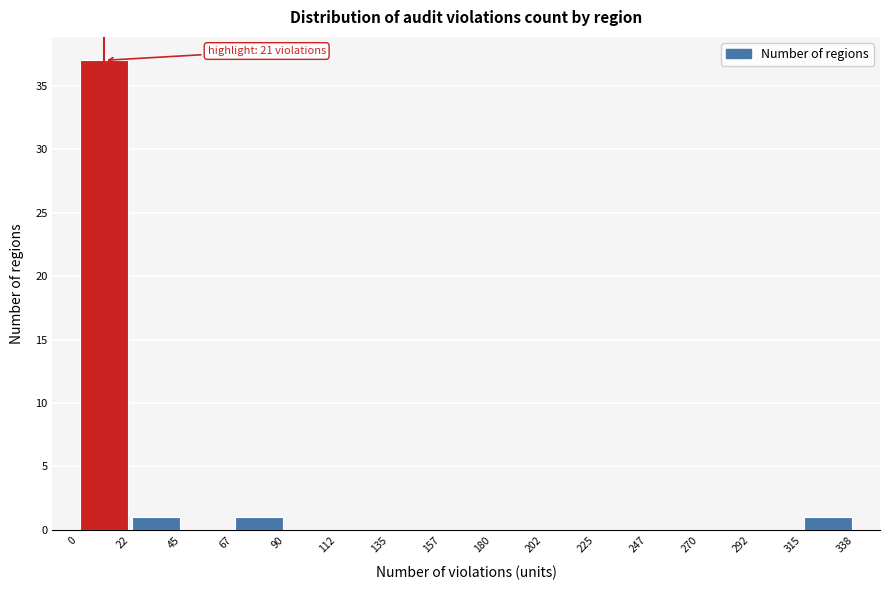

Which range on the x-axis has the tallest bar?

0 to 22